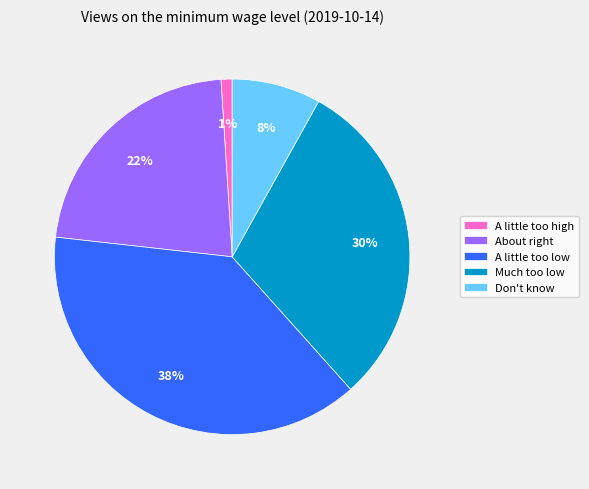

Combined, do Don't know and Much too low account for over 50%?

No